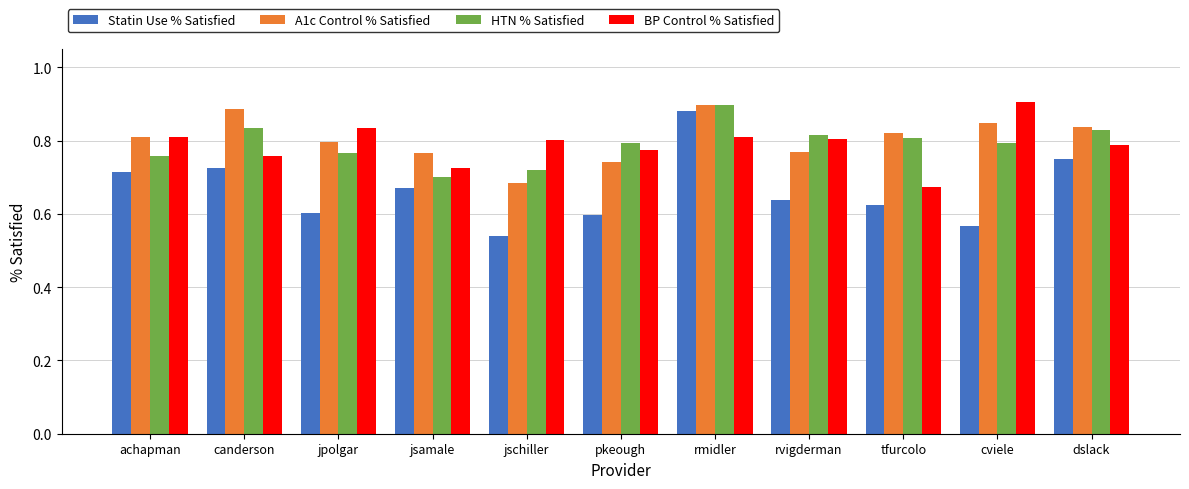

Count the number of data series in this chart.

4